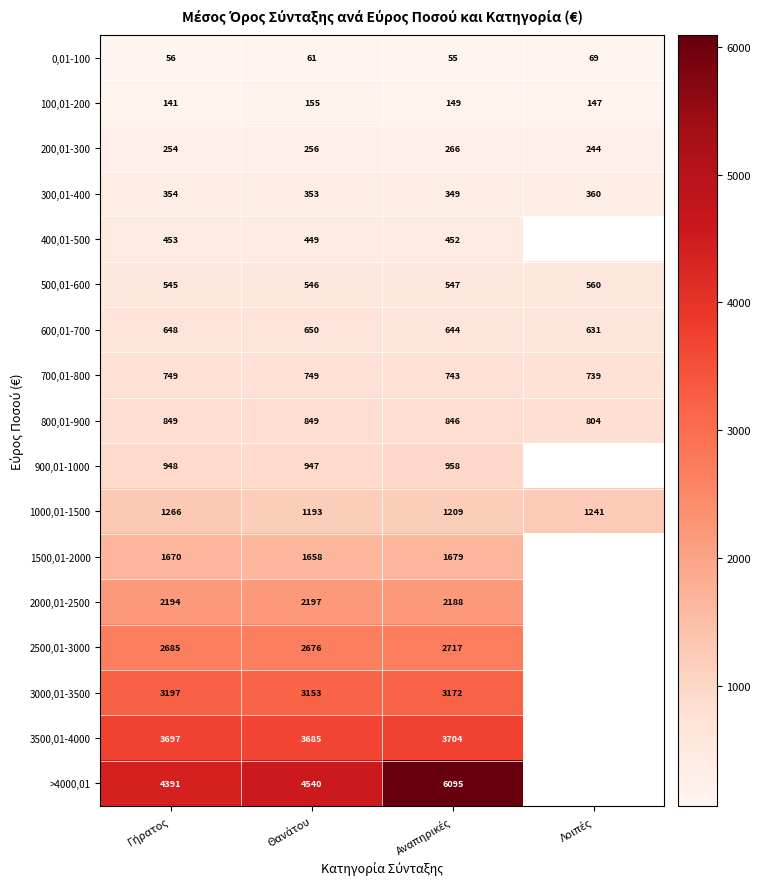

Is it true that 3000,01-3500 equals 3196.8 at Γήρατος?

True